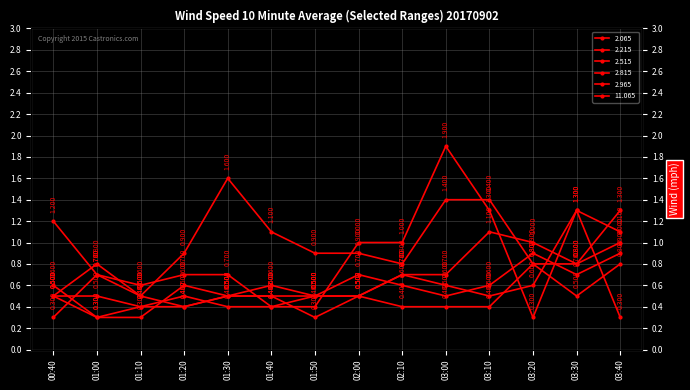

Between 01:10 and 02:10, which is larger?

02:10